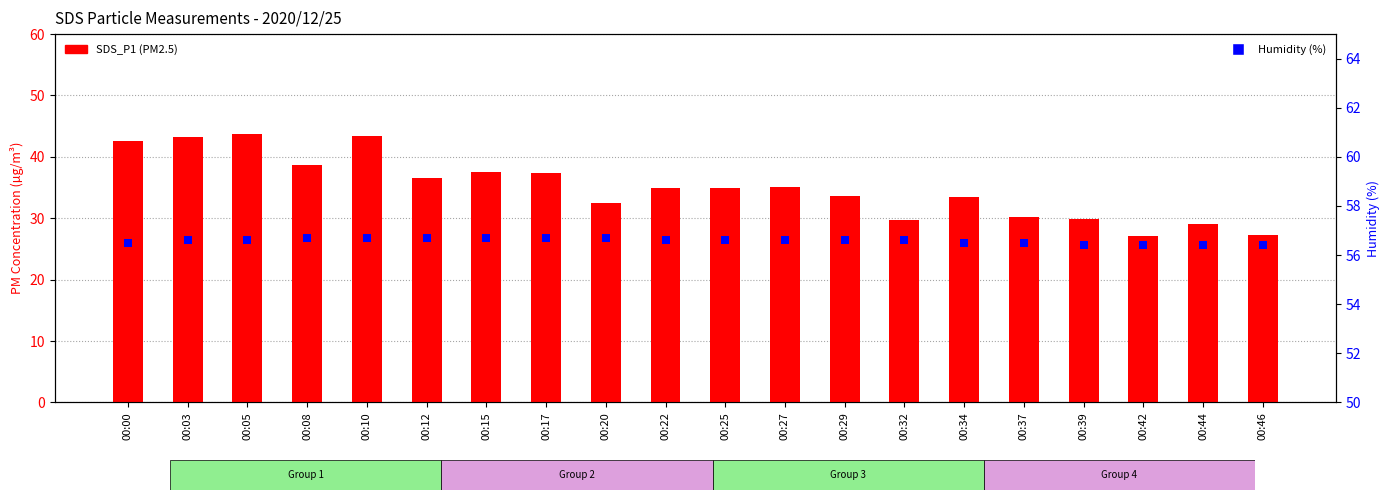

At how many categories does at least one series exceed 32?

20